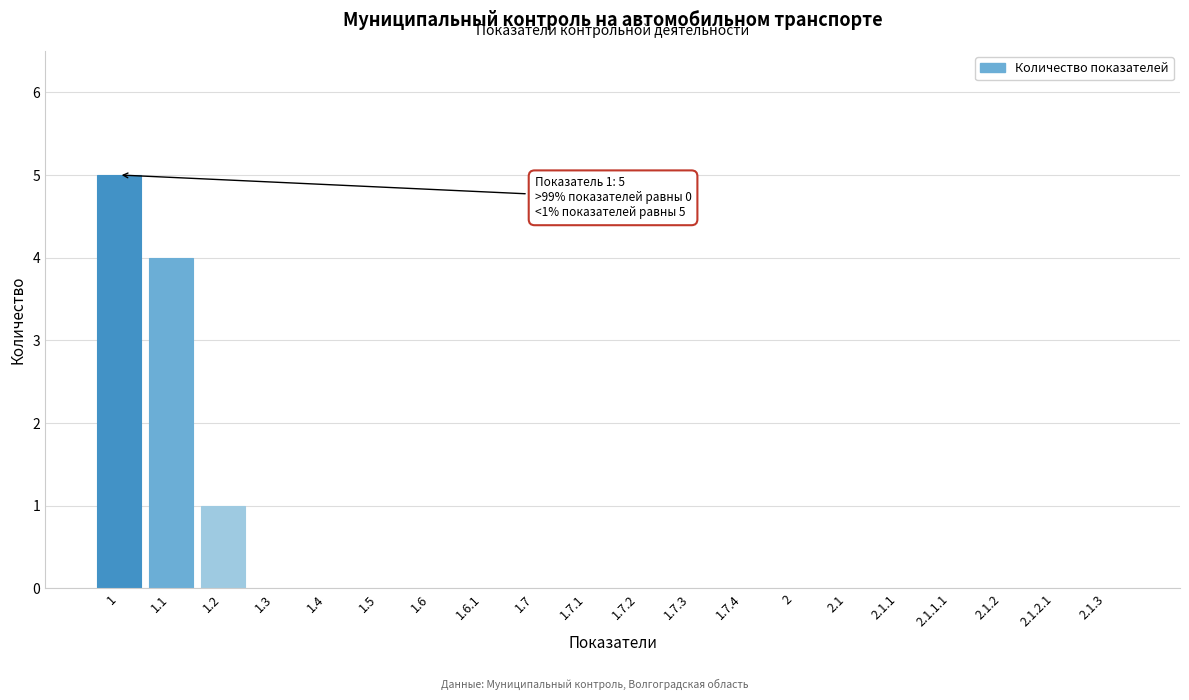

Reading left to right, transcribe all the data shown in this chart.

1=5	1.1=4	1.2=1	1.3=0	1.4=0	1.5=0	1.6=0	1.6.1=0	1.7=0	1.7.1=0	1.7.2=0	1.7.3=0	1.7.4=0	2=0	2.1=0	2.1.1=0	2.1.1.1=0	2.1.2=0	2.1.2.1=0	2.1.3=0